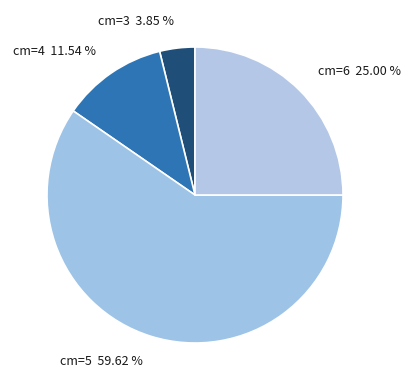

Rank the categories by value from lowest to highest.

cm=3, cm=4, cm=6, cm=5